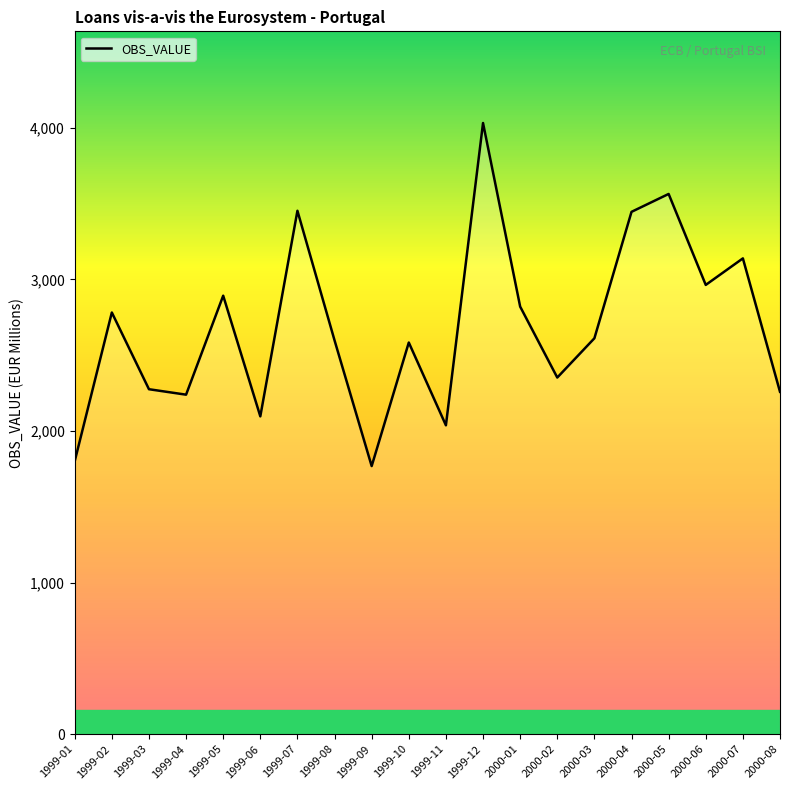

What is the ratio of the value at 1999-07 to the value at 1999-06?

1.6